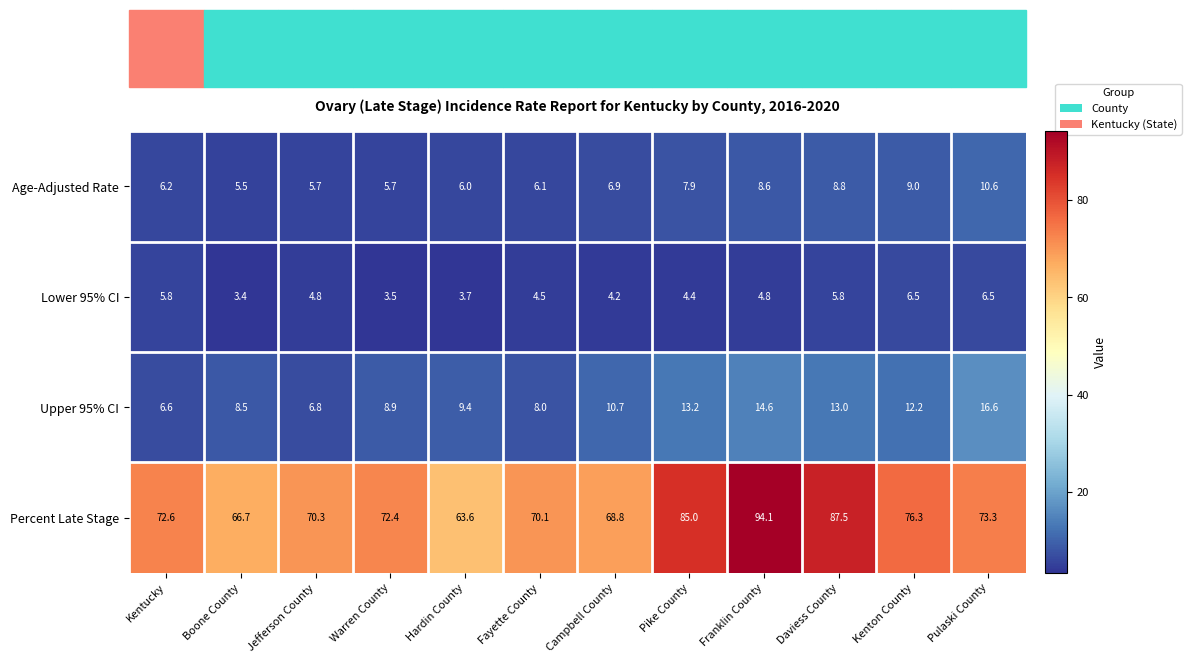

What is the maximum value shown in the chart?

94.1